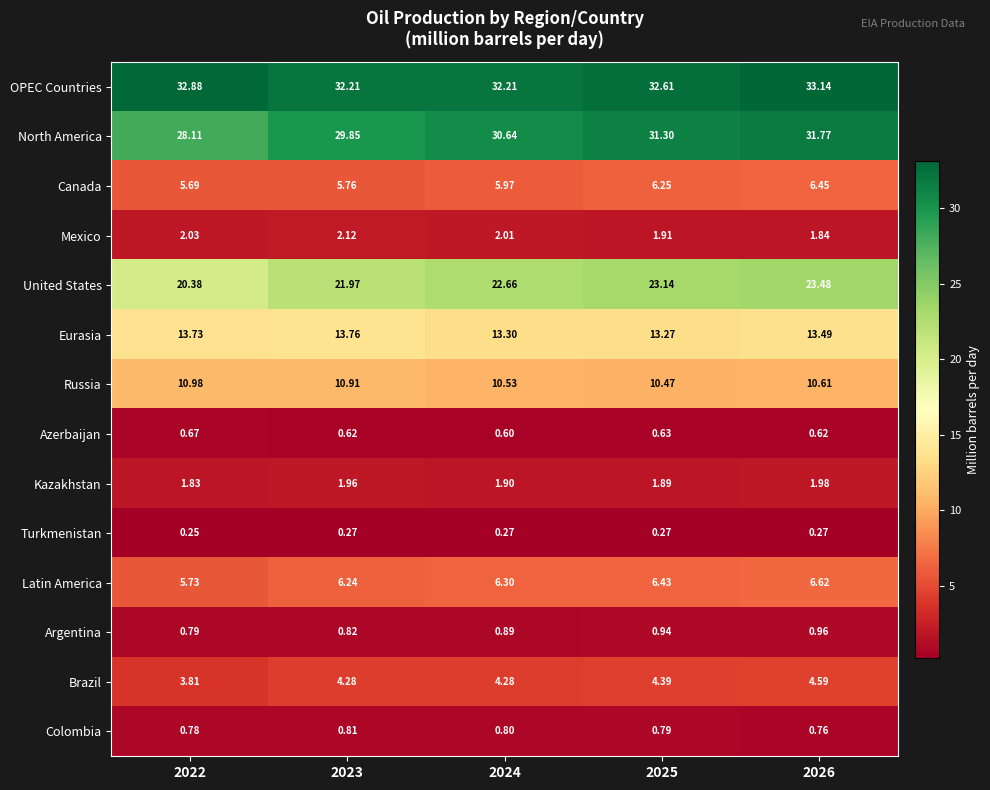

List the series in order of their peak value, lowest first.

Turkmenistan, Azerbaijan, Colombia, Argentina, Kazakhstan, Mexico, Brazil, Canada, Latin America, Russia, Eurasia, United States, North America, OPEC Countries